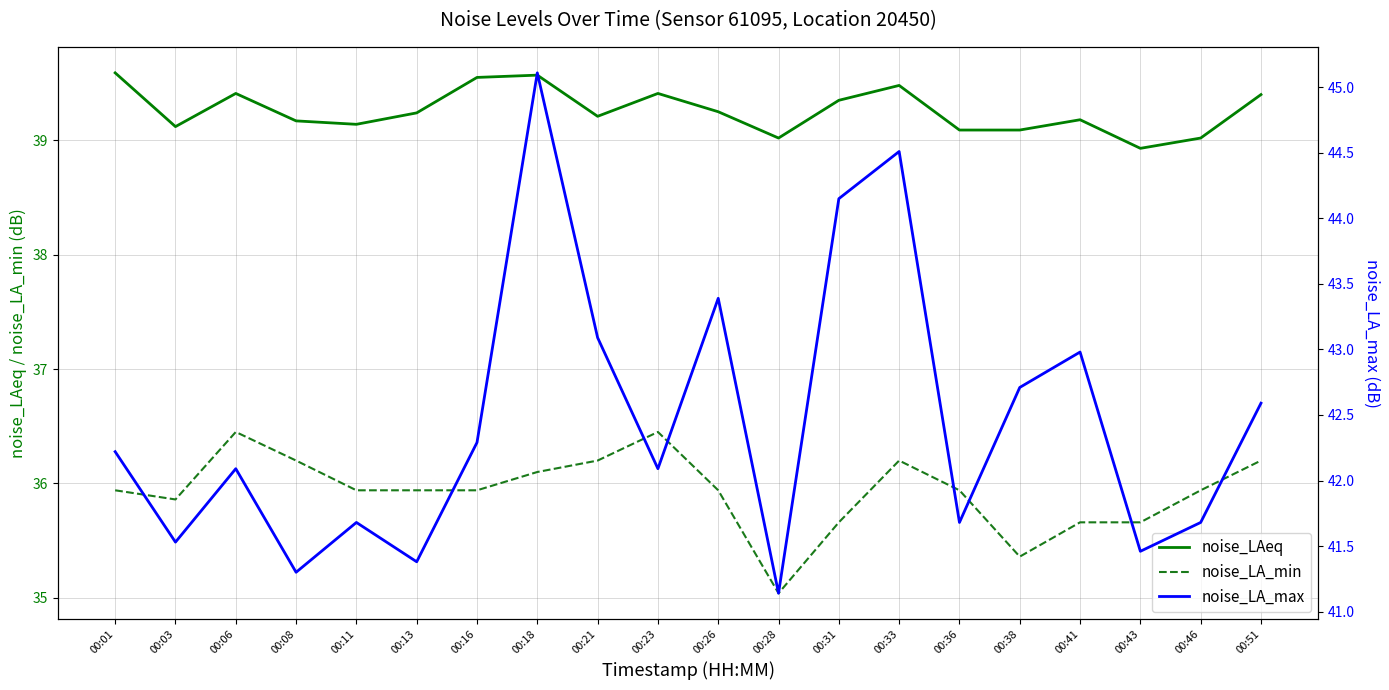

How many interior local valleys does the noise_LA_max series have?

7